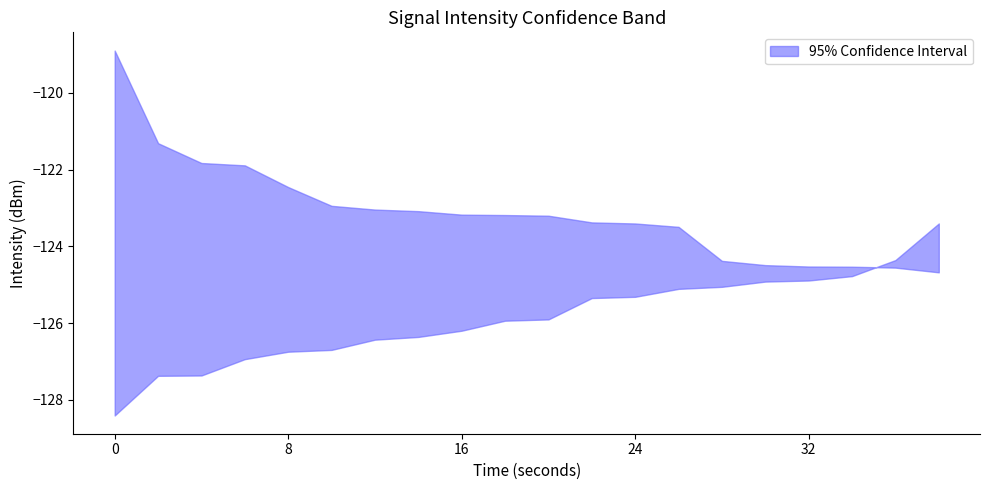

At how many categories does at least one series exceed -119?

1